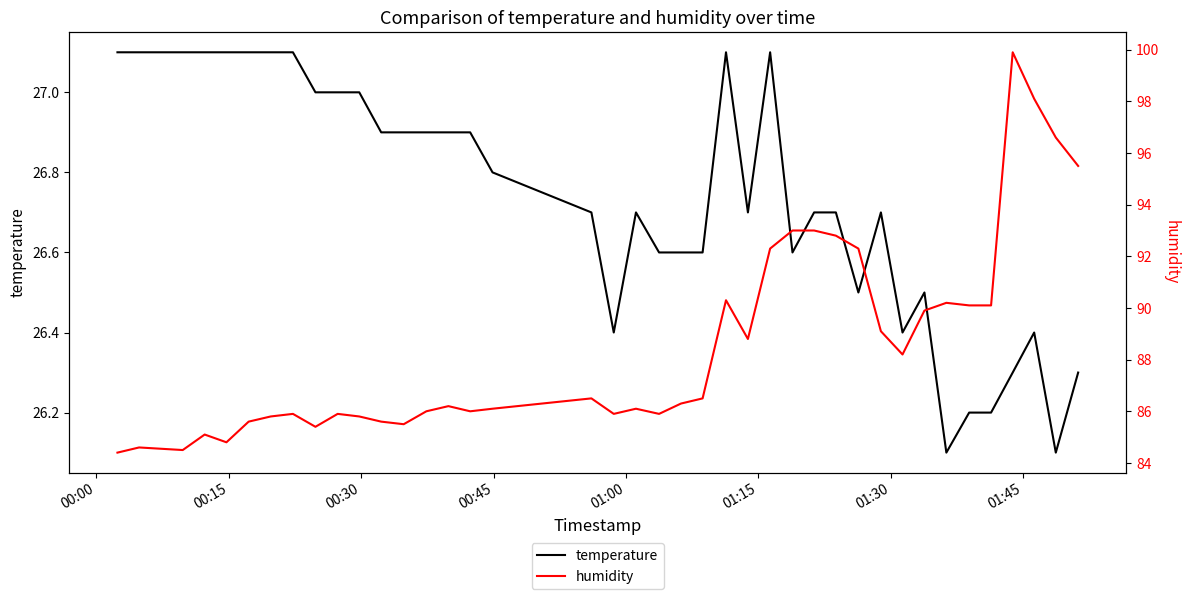

What is the minimum value for temperature?

26.1